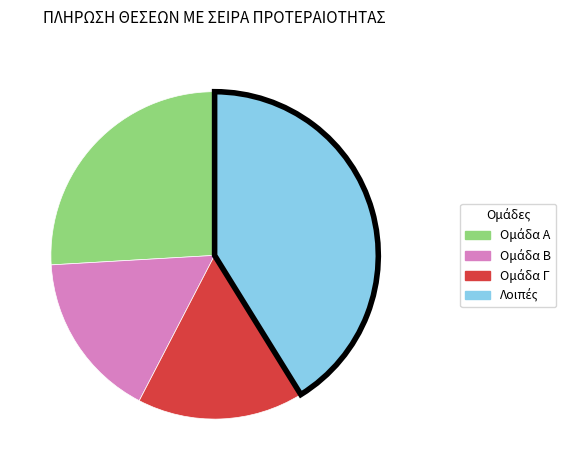

Does any single category account for the majority?

No